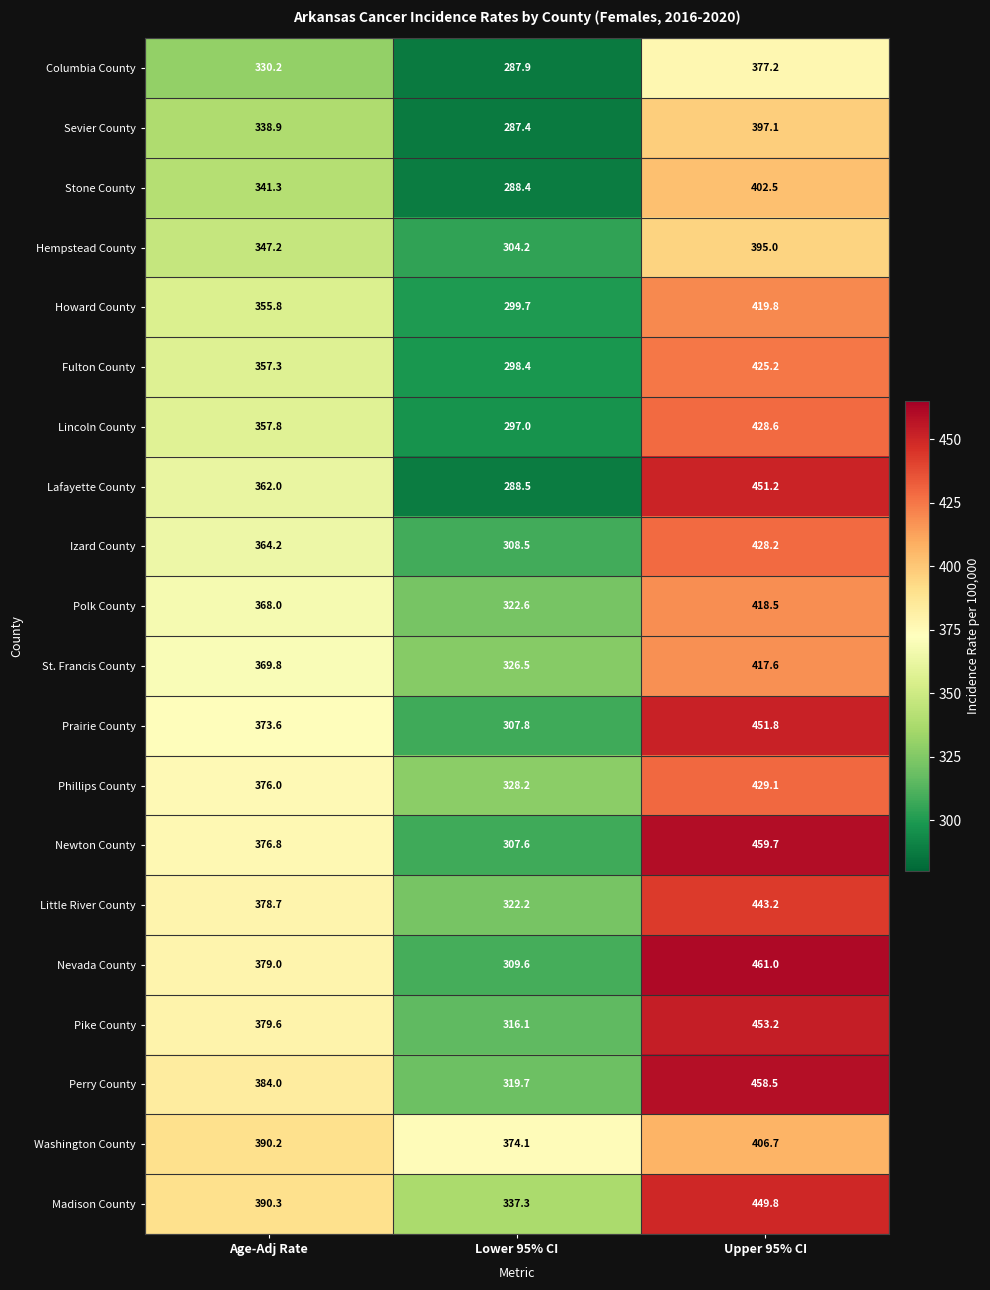

What is the difference between the highest and lowest values at Lower 95% CI?

86.7